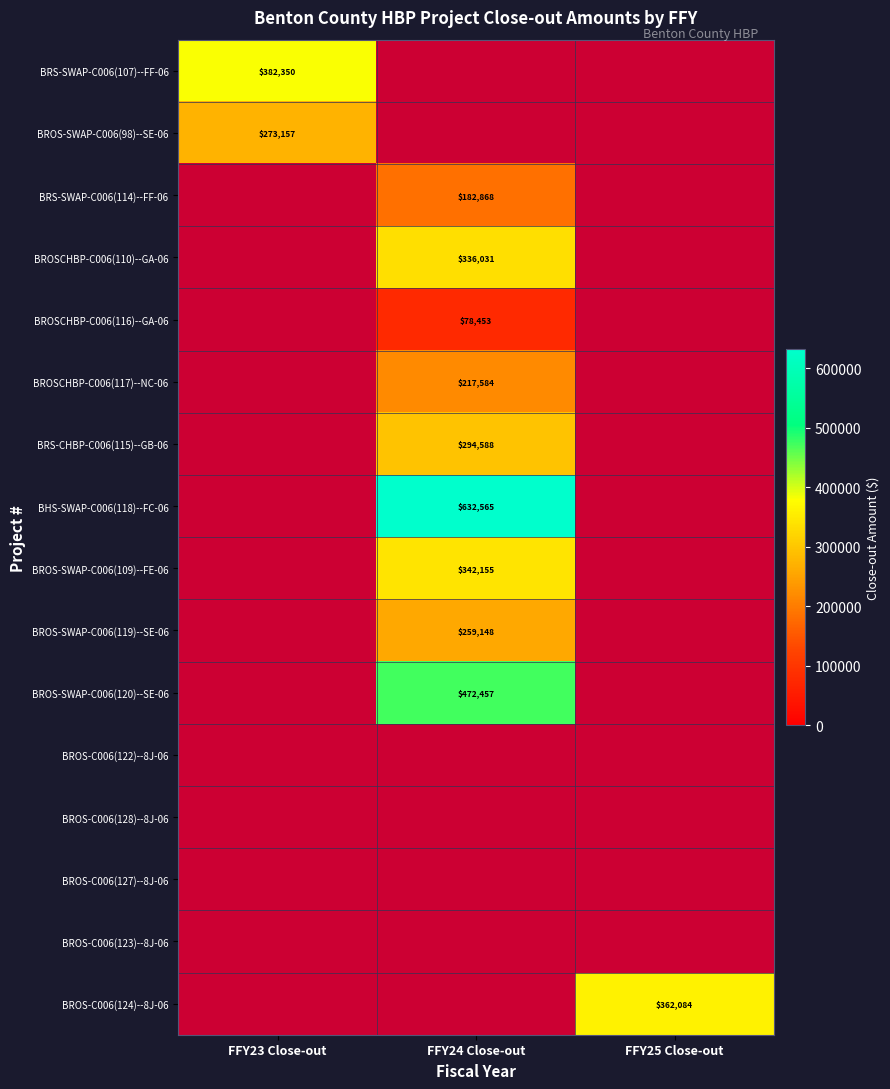

Rank the categories by BRS-SWAP-C006(107)--FF-06 value from highest to lowest.

FFY23 Close-out, FFY24 Close-out, FFY25 Close-out